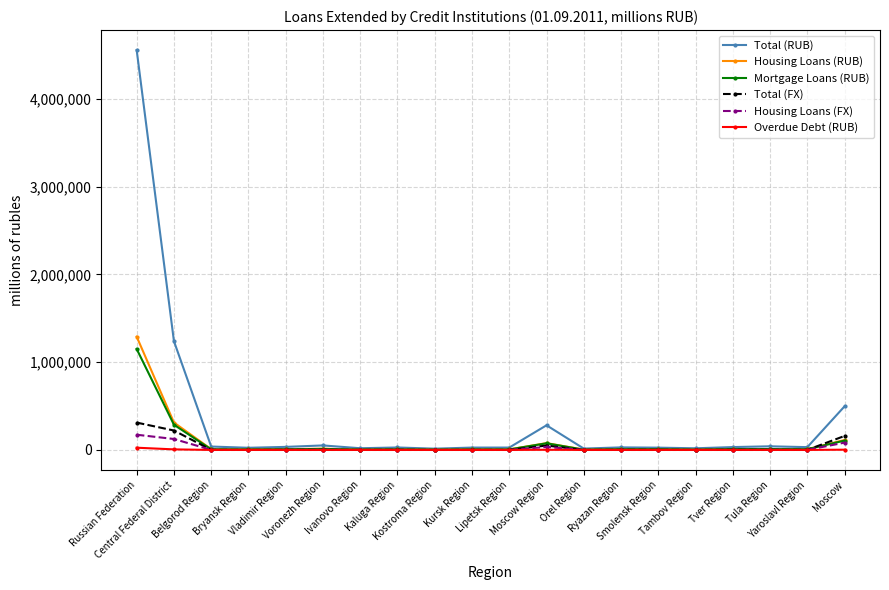

What is the difference between the maximum and minimum values in the Total (RUB) series?

4541259